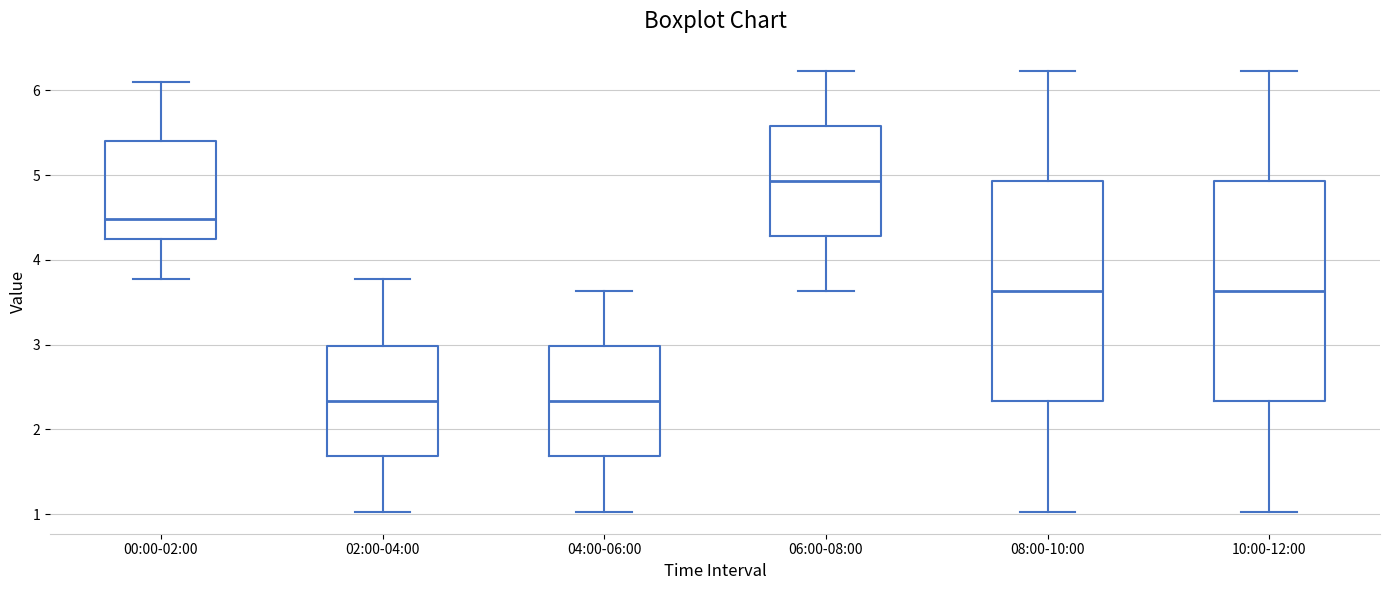

Reading left to right, read every box against the y-axis: the position of its median line, the range the box covers, and the ends of its whiskers. The values are not printed on the chart, so give them approximately, as read against the axis.

00:00-02:00: median 4.5, box 4.3 to 5.4, whiskers 3.8 to 6.1
02:00-04:00: median 2.3, box 1.7 to 3.0, whiskers 1.0 to 3.8
04:00-06:00: median 2.3, box 1.7 to 3.0, whiskers 1.0 to 3.6
06:00-08:00: median 4.9, box 4.3 to 5.6, whiskers 3.6 to 6.2
08:00-10:00: median 3.6, box 2.3 to 4.9, whiskers 1.0 to 6.2
10:00-12:00: median 3.6, box 2.3 to 4.9, whiskers 1.0 to 6.2